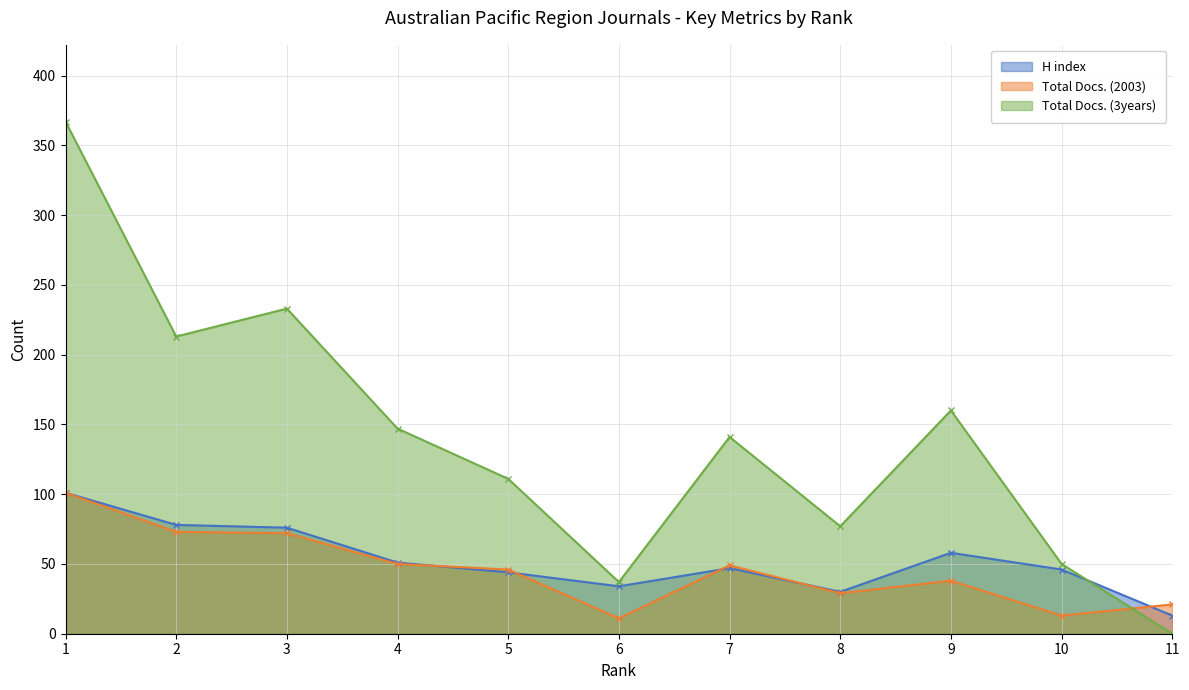

Between 11 and 3, which is larger?

3